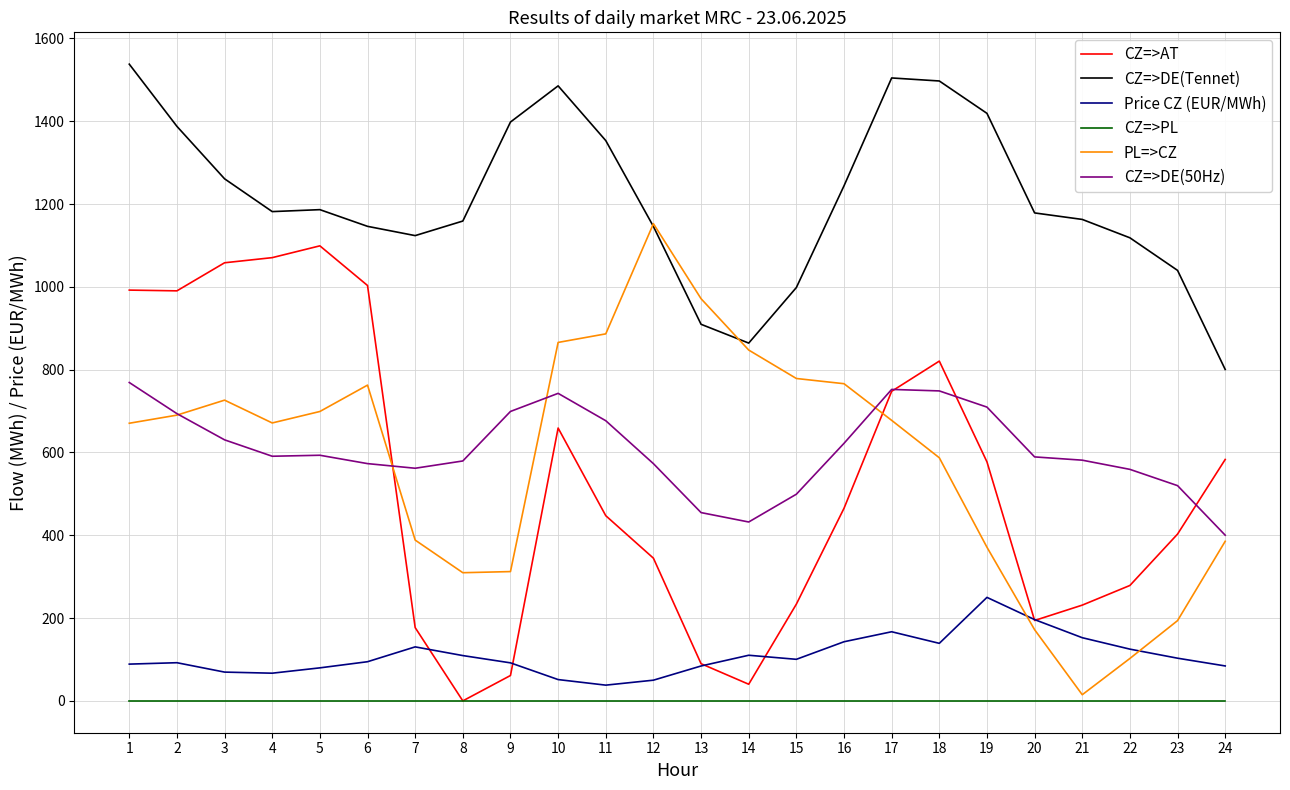

What are all the series names shown in the legend?

CZ=>AT, CZ=>DE(Tennet), Price CZ (EUR/MWh), CZ=>PL, PL=>CZ, CZ=>DE(50Hz)